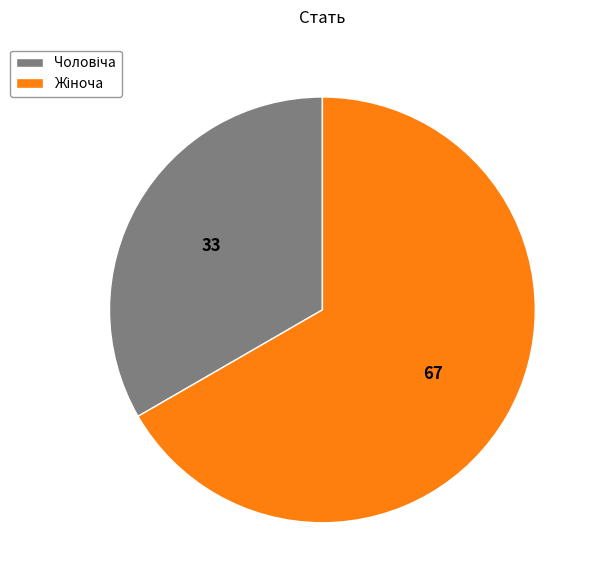

Between Жіноча and Чоловіча, which is larger?

Жіноча